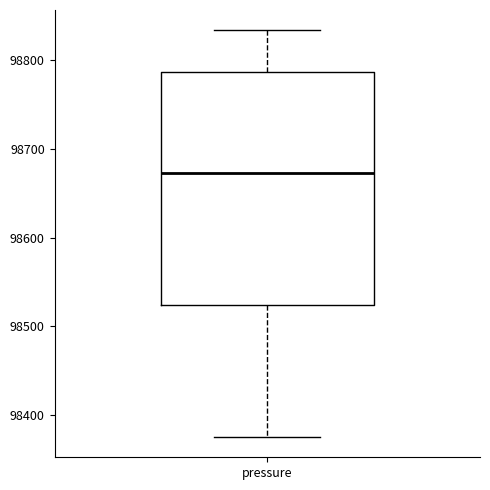

Transcribe this box plot: give where the median line is, the range the box spans, and where the two whiskers end, as read against the y-axis. The values are not printed on the chart, so give them approximately, as read against the axis.

median 98670, box 98520 to 98790, whiskers 98380 to 98830